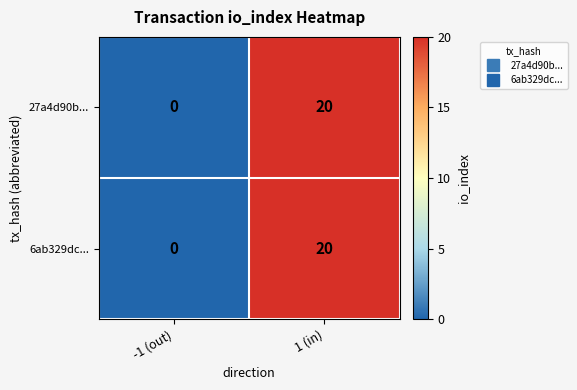

What is the average value of the 27a4d90b... series?

10